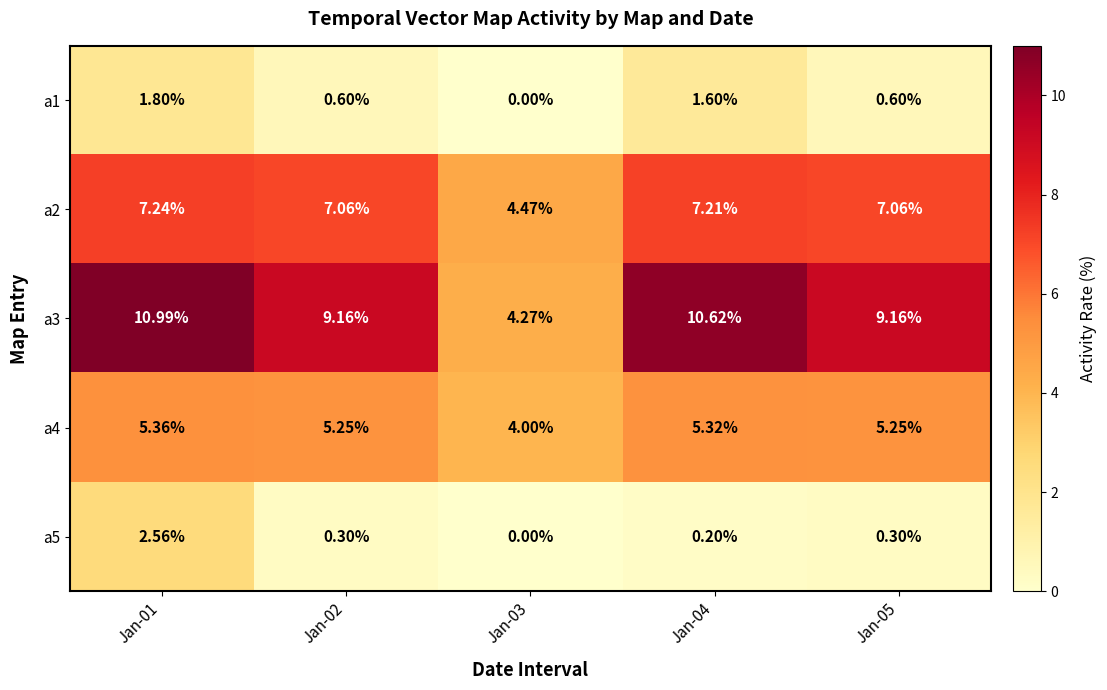

Is the value of a2 at Jan-04 greater than the value of a3 at Jan-01?

No